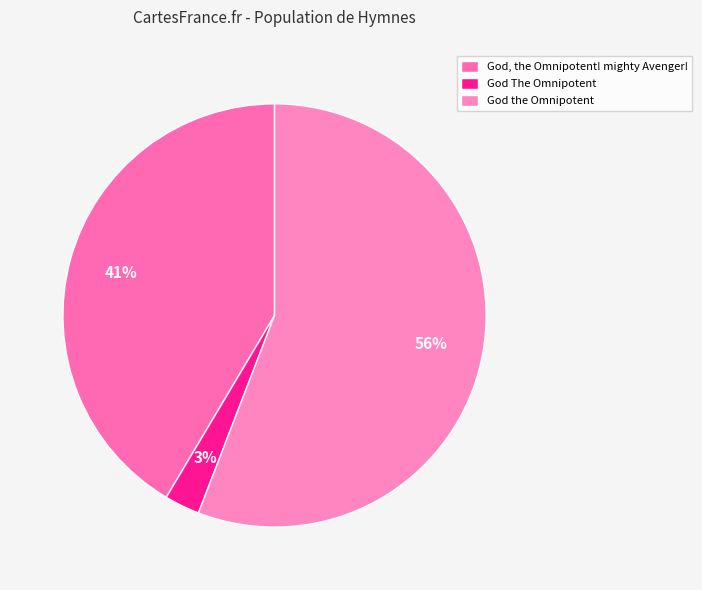

Approximately how many times larger is the value at God, the Omnipotent! mighty Avenger! compared to God The Omnipotent?

15.4